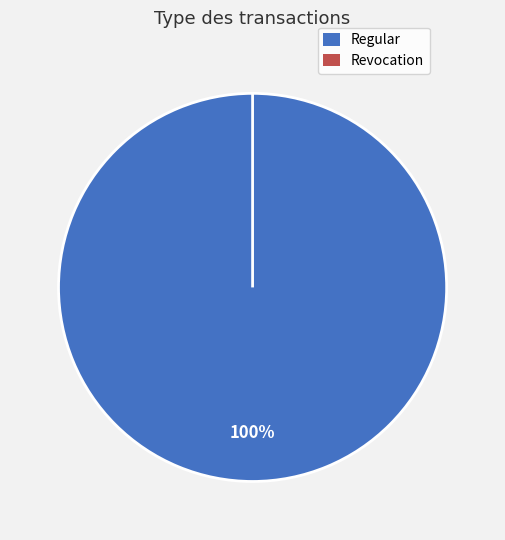

How many segments does this pie chart have?

2